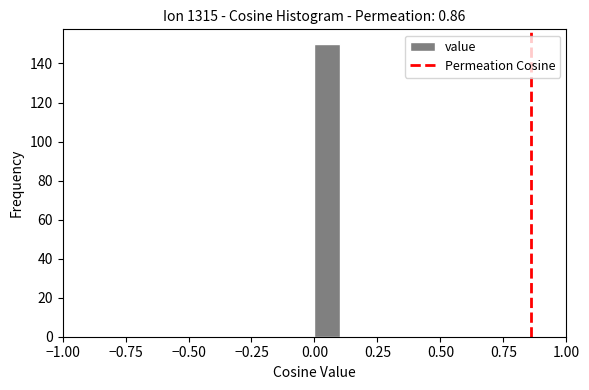

Read against the x-axis, roughly where is the centre of the tallest bar?

0.05